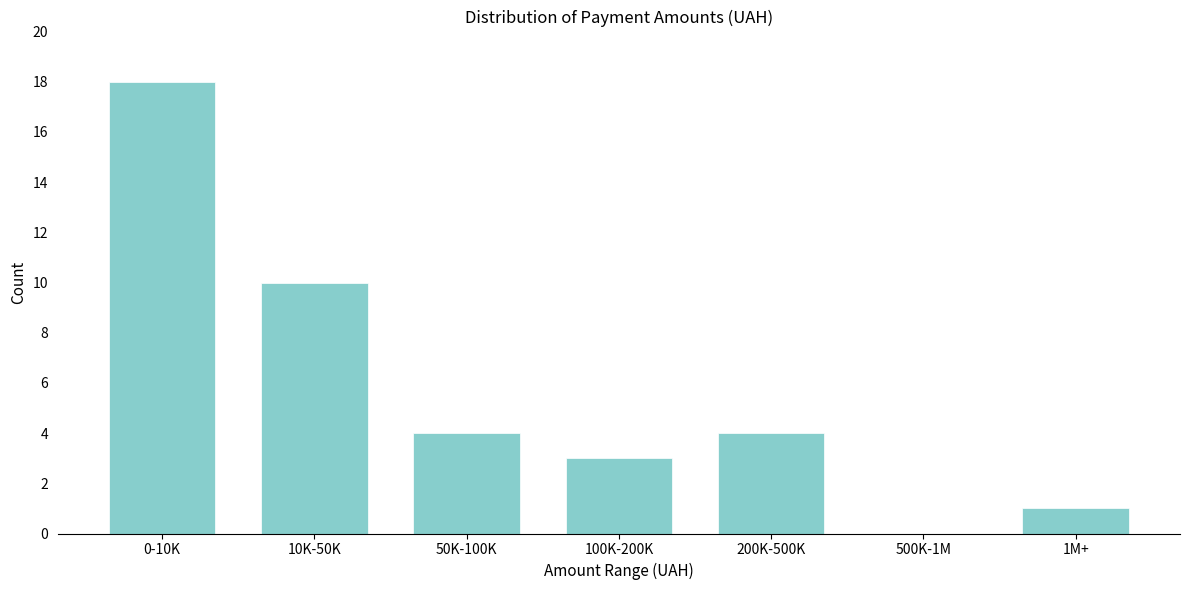

Reading right to left, list all the values displayed in this chart.

1M+=1	500K-1M=0	200K-500K=4	100K-200K=3	50K-100K=4	10K-50K=10	0-10K=18